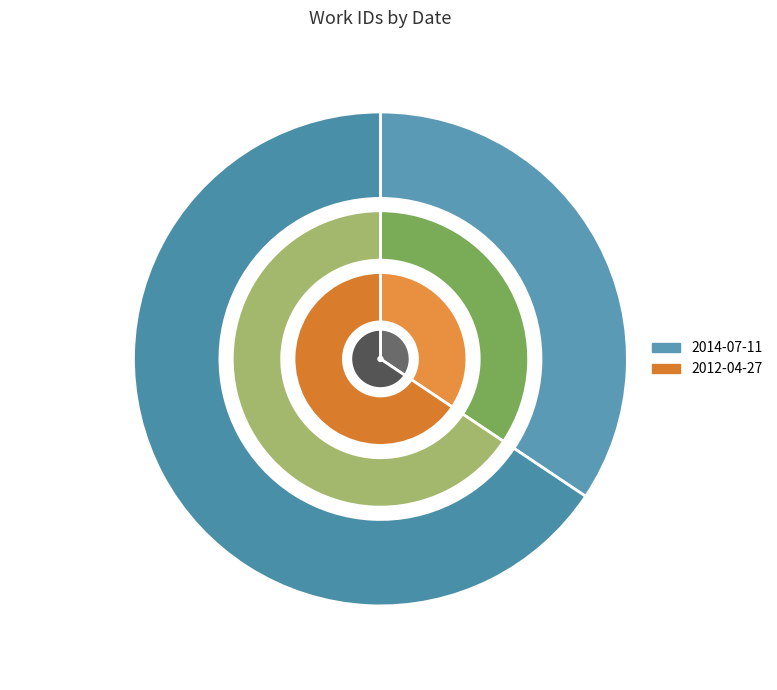

Which category has the smallest portion of the pie?

2014-07-11